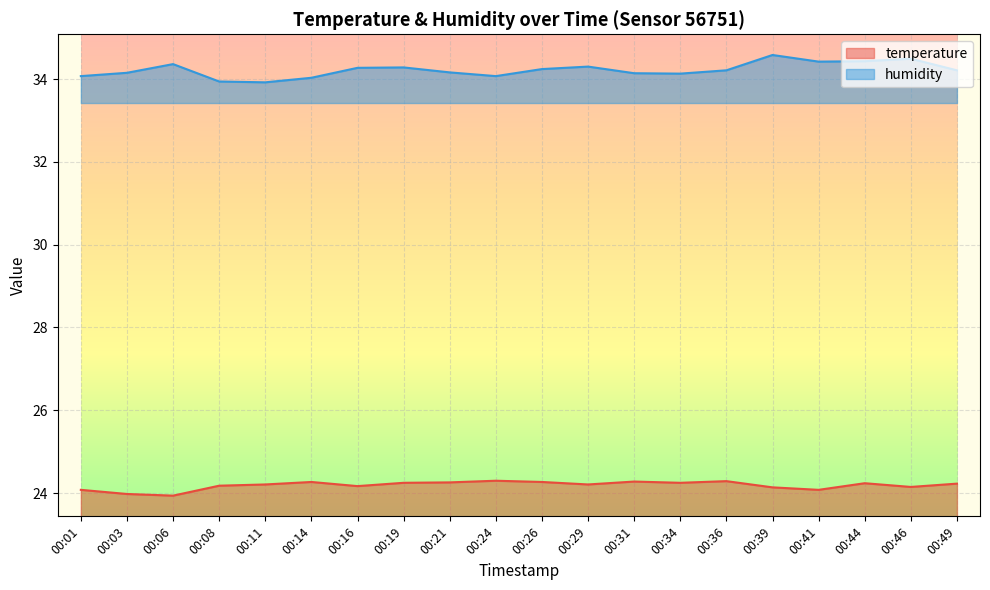

How many data points in temperature are above 24?

18